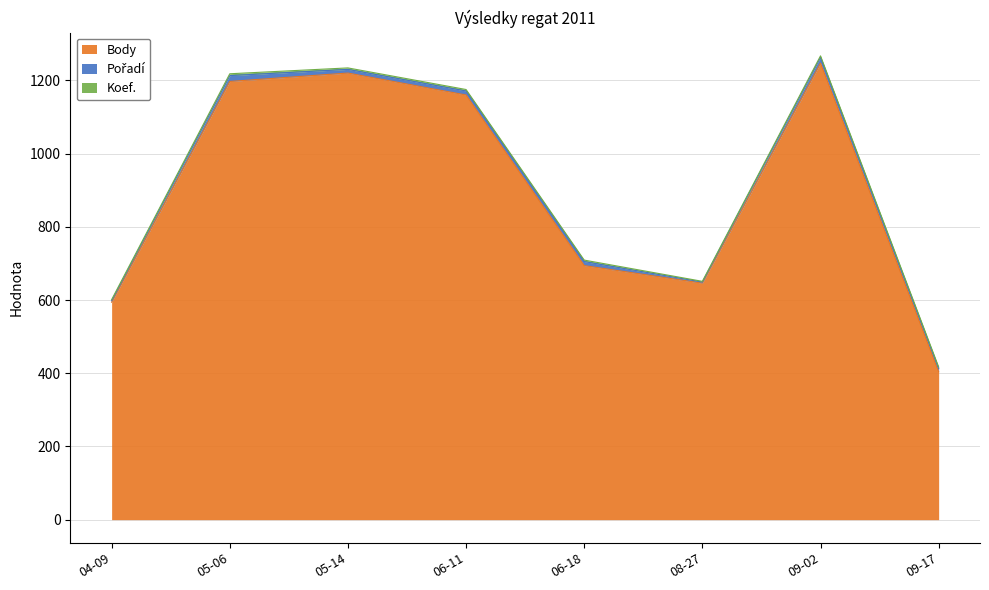

What is the difference between the maximum and minimum values in the Body series?

843